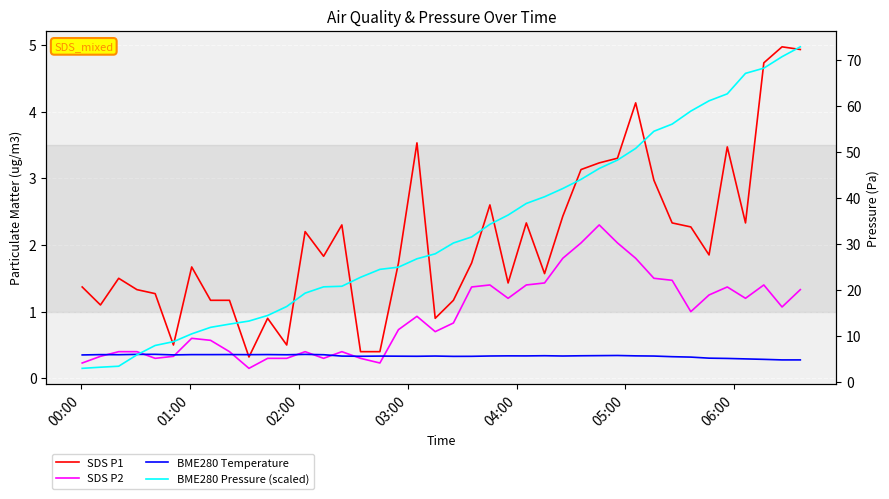

At how many categories does at least one series exceed 59?

6